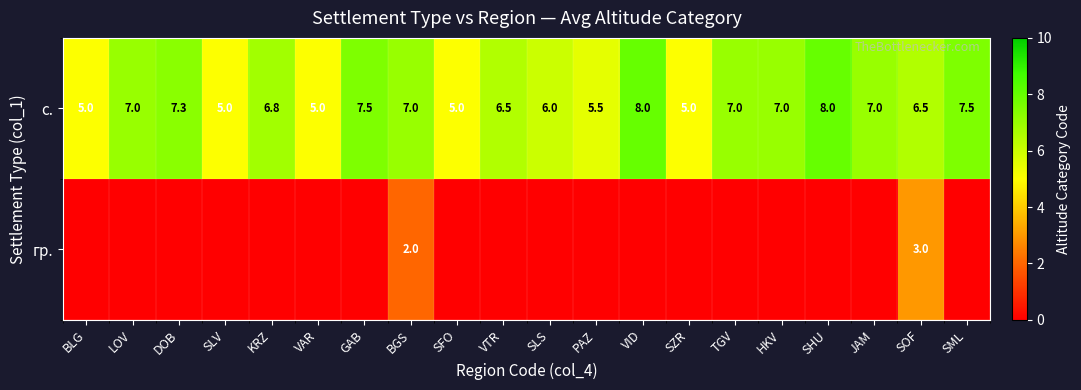

What is the difference between the second highest and minimum values in the с. series?

3.0